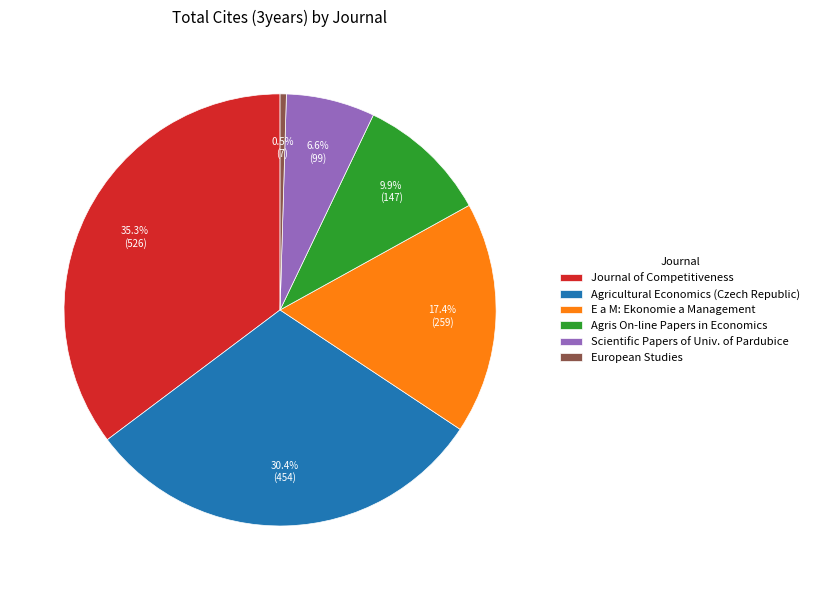

How many slices are in this pie chart?

6